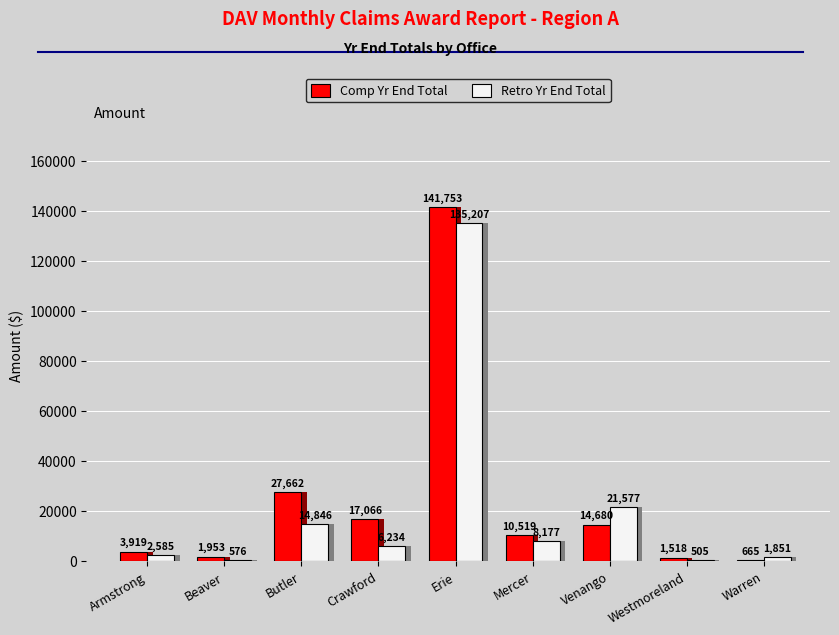

Which series has the largest total across all categories?

Comp Yr End Total